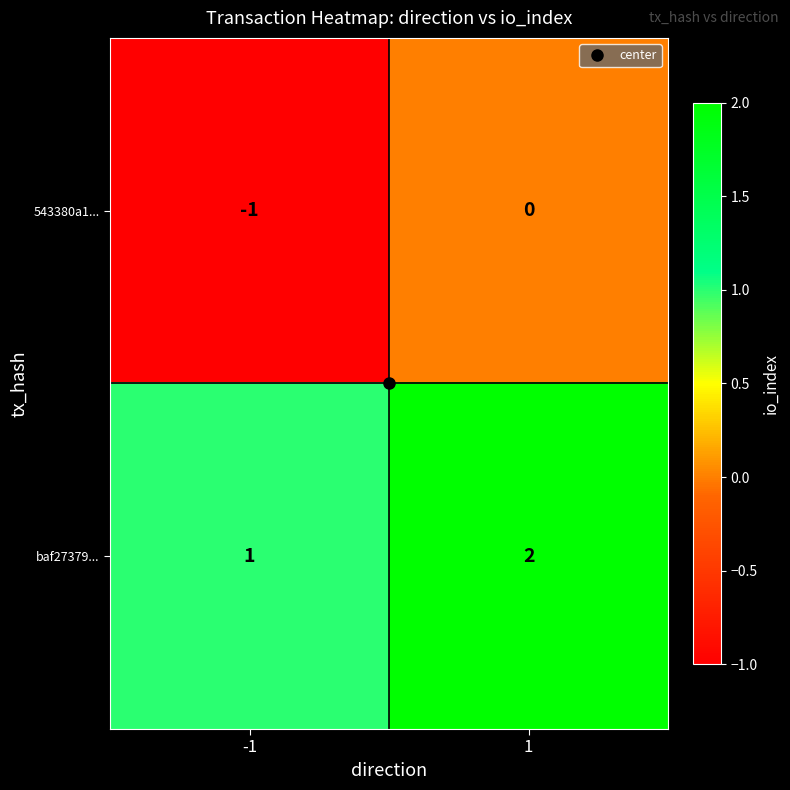

Count the number of categories in the chart.

2